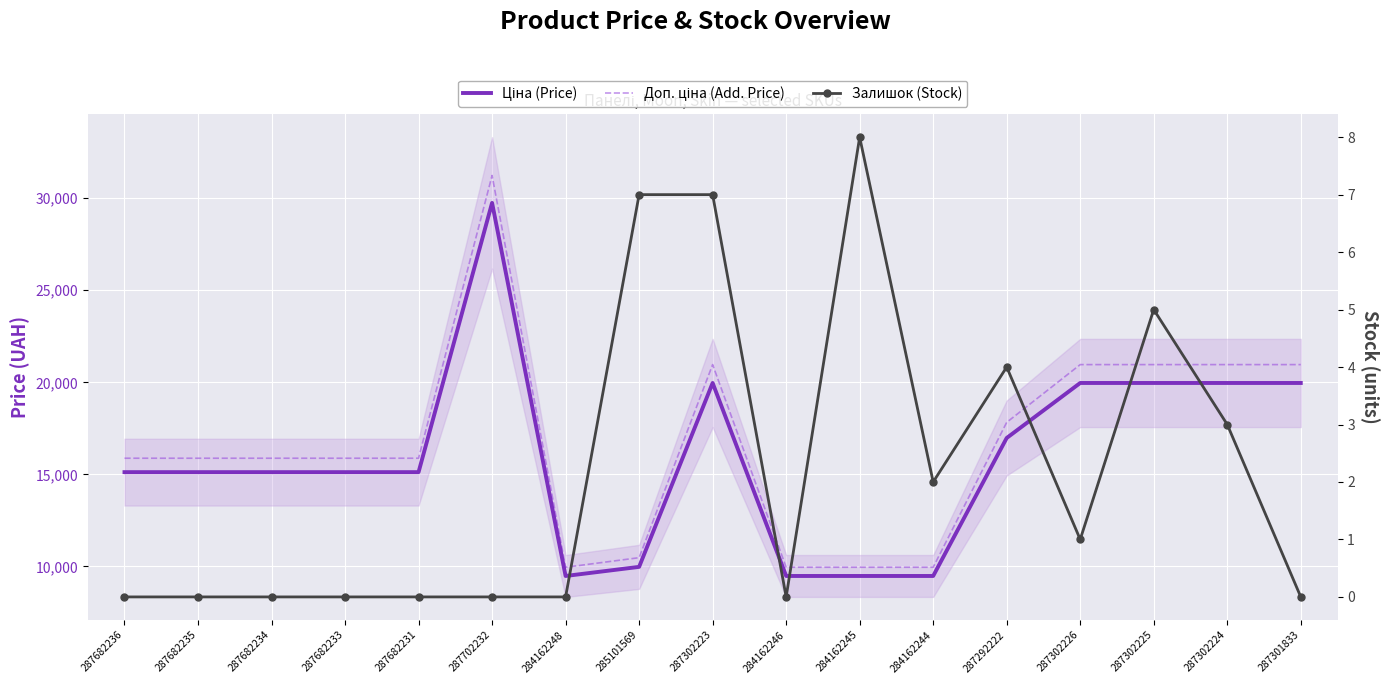

Reading right to left, what are all the values shown in this chart?

Ціна (Price): 19964.2	19964.2	19964.2	19964.2	16976.3	9480.1	9480.1	9480.1	19964.2	9975.0	9480.1	29747.2	15120.0	15120.0	15120.0	15120.0	15120.0
Доп. ціна (Add. Price): 20962.4	20962.4	20962.4	20962.4	17825.1	9954.1	9954.1	9954.1	20962.4	10473.7	9954.1	31234.6	15876.0	15876.0	15876.0	15876.0	15876.0
Залишок (Stock): 0.0	3.0	5.0	1.0	4.0	2.0	8.0	0.0	7.0	7.0	0.0	0.0	0.0	0.0	0.0	0.0	0.0